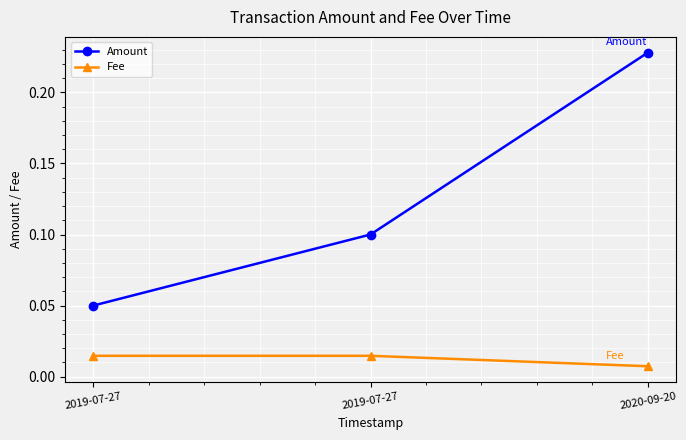

What is the maximum value for Amount?

0.2